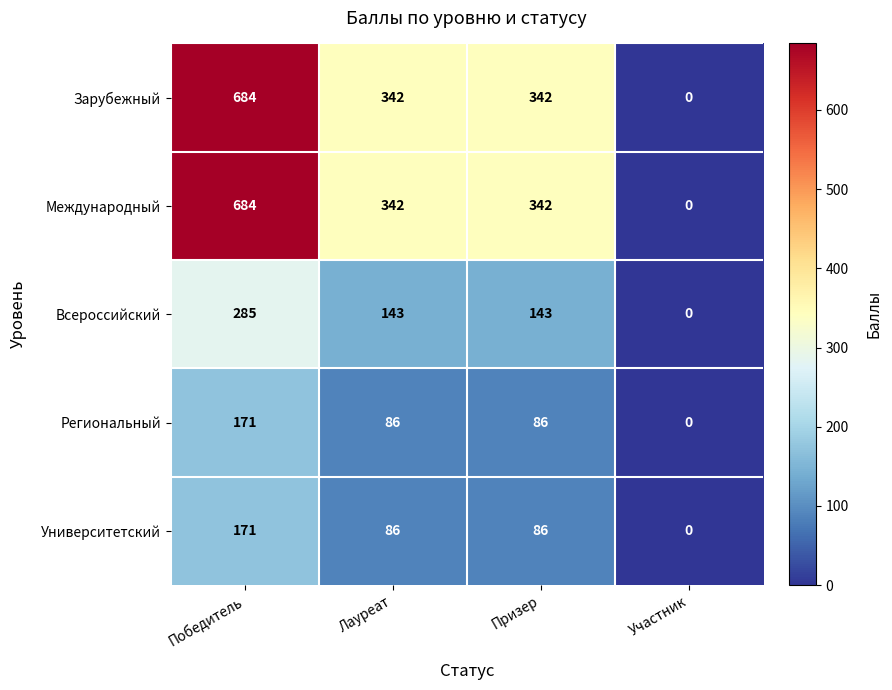

What is the sum of all Международный values?

1368